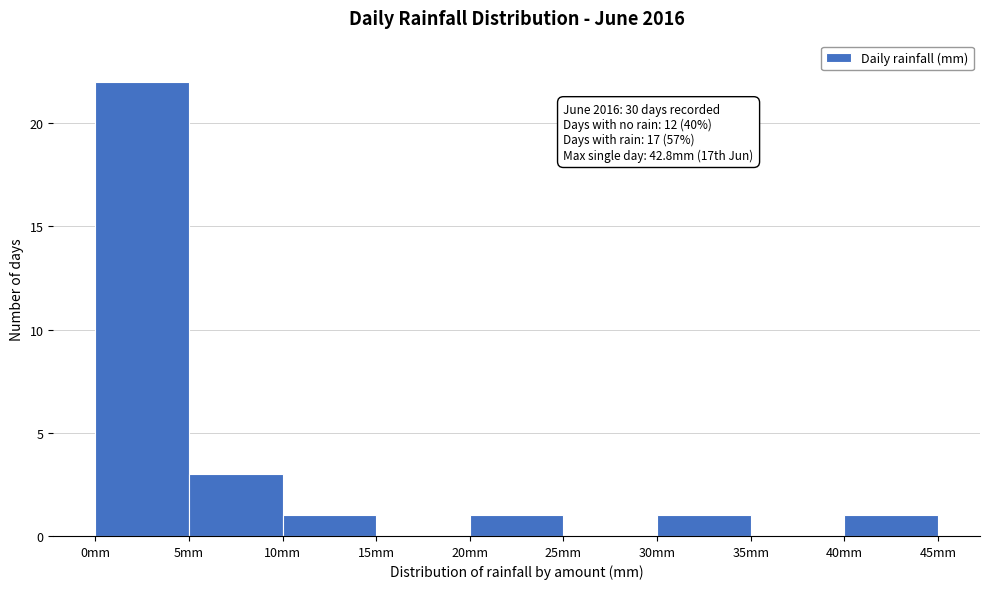

Which range on the x-axis has the tallest bar?

0 to 5